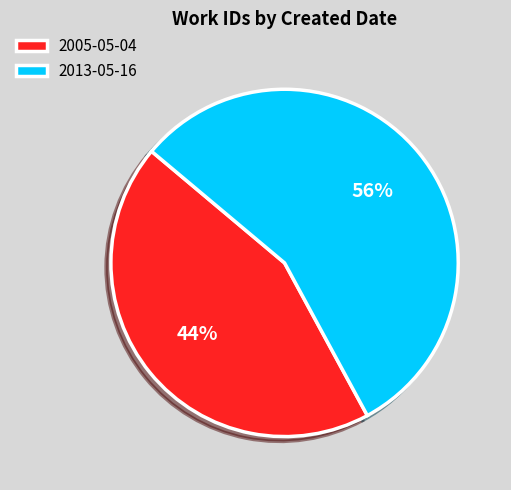

To the nearest percent, what is the combined percentage of 2005-05-04 and 2013-05-16?

100%